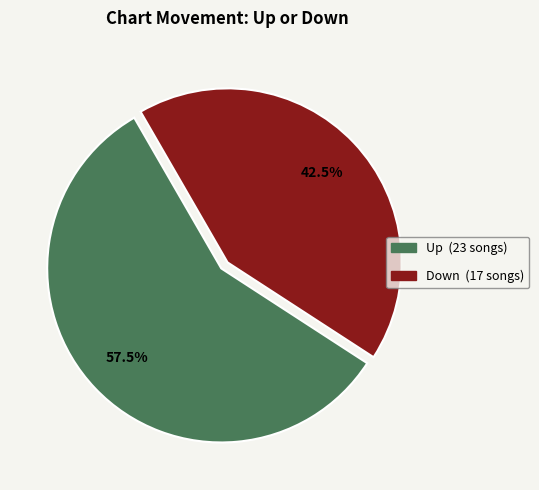

How many slices are in this pie chart?

2